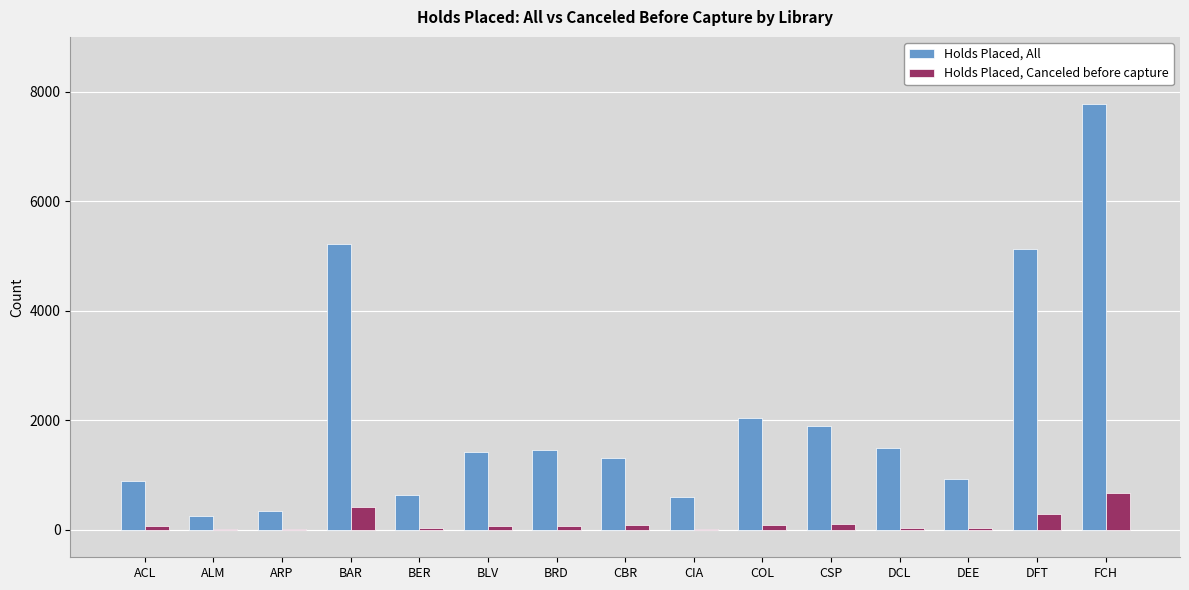

The Holds Placed, All series shows 598 at CIA. True or false?

True